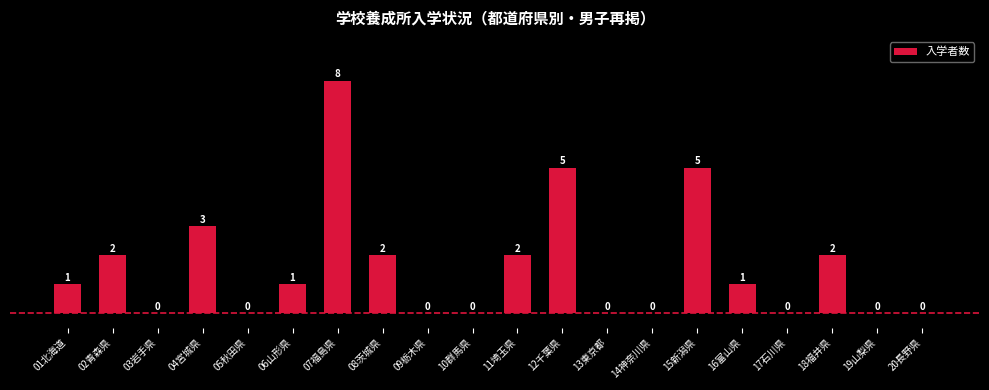

How many data points does each series have?

20